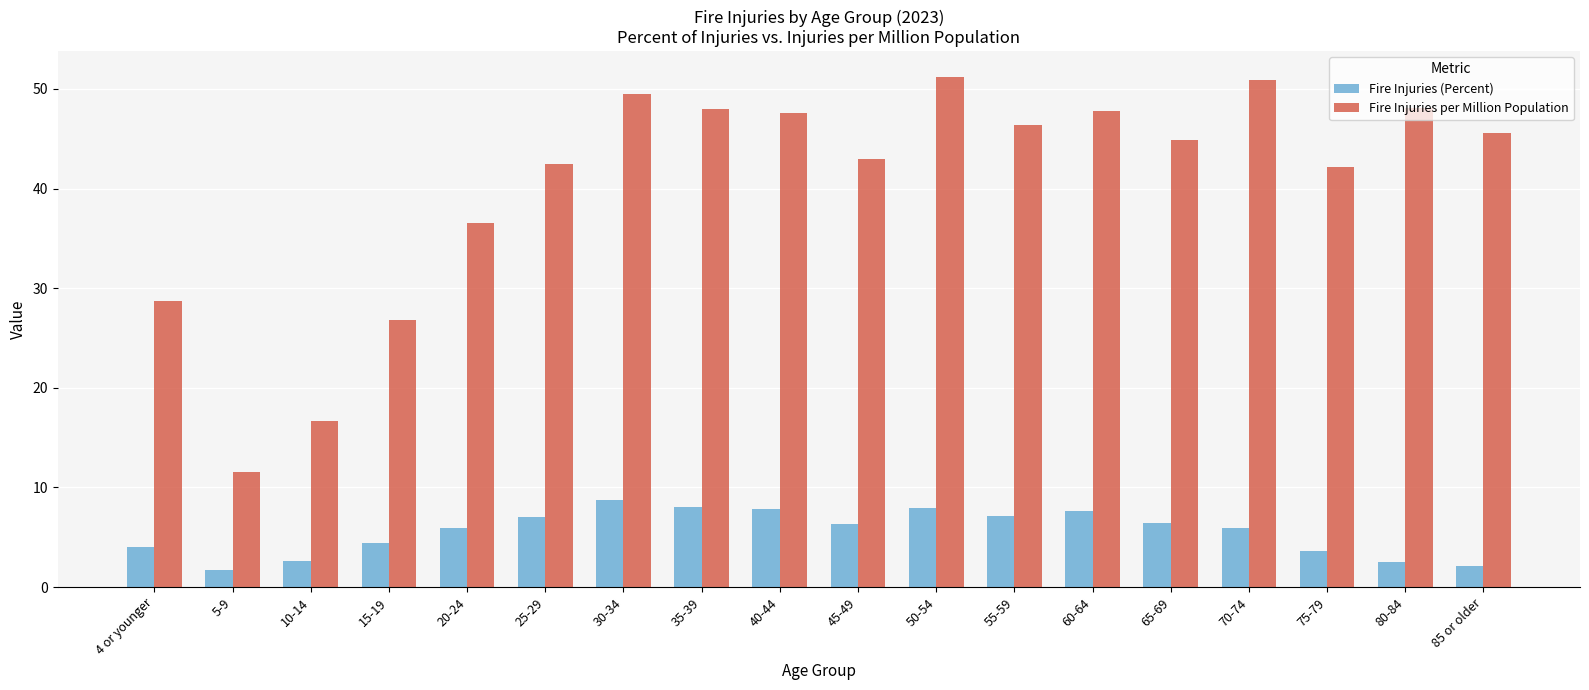

What are all the series names shown in the legend?

Fire Injuries (Percent), Fire Injuries per Million Population